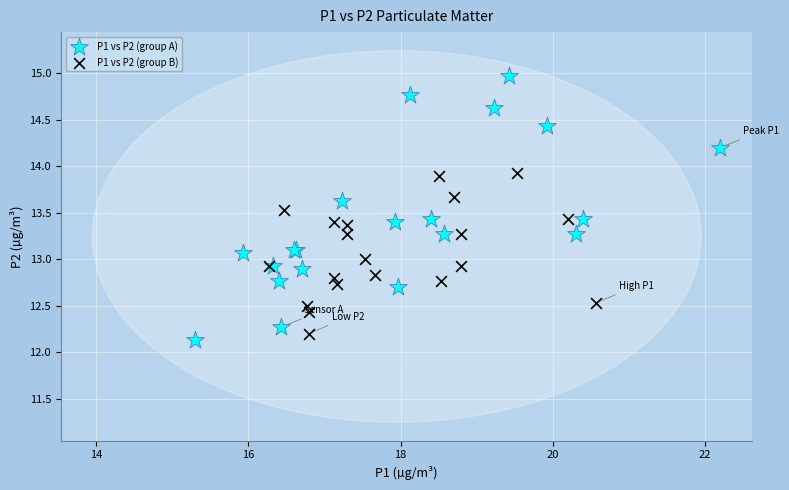

What are all the series names shown in the legend?

P1 vs P2 (group A), P1 vs P2 (group B)